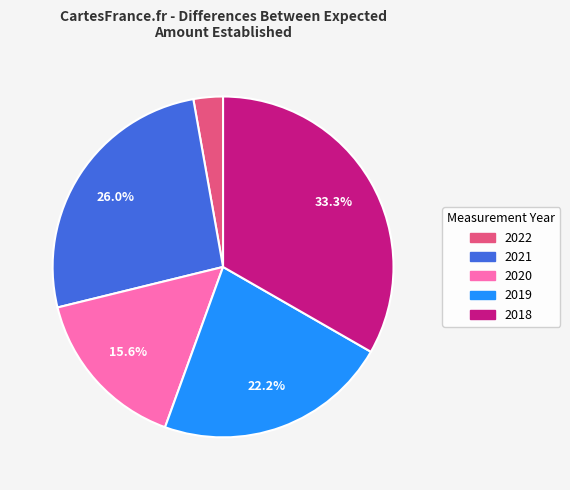

Does 2021 account for over 50% of the chart?

No